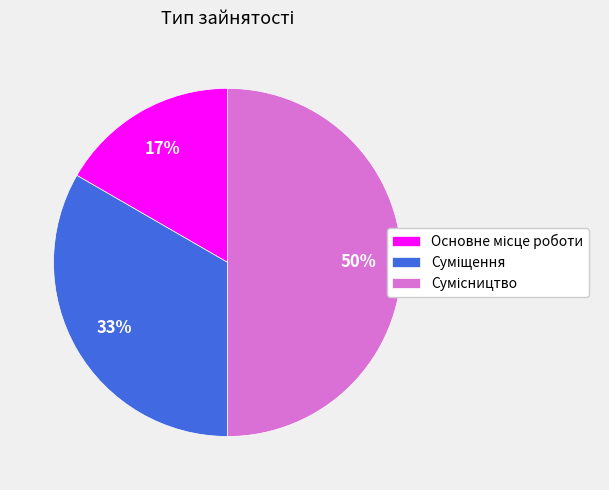

To the nearest percent, what is the difference between the largest and smallest slice percentages?

33%